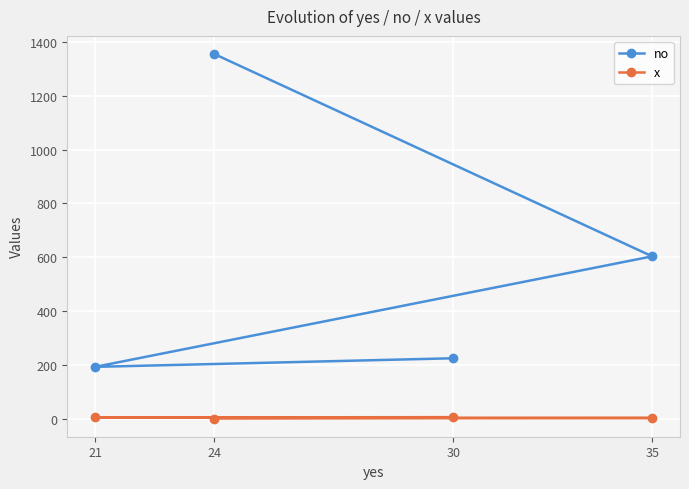

How many lines are shown in the chart?

2